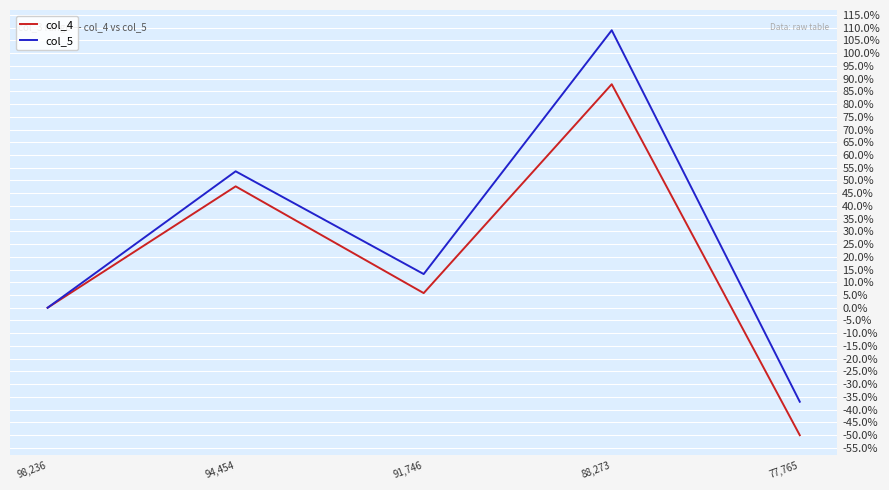

What is the difference between the col_4 values at 94,454 and 88,273?

40.1